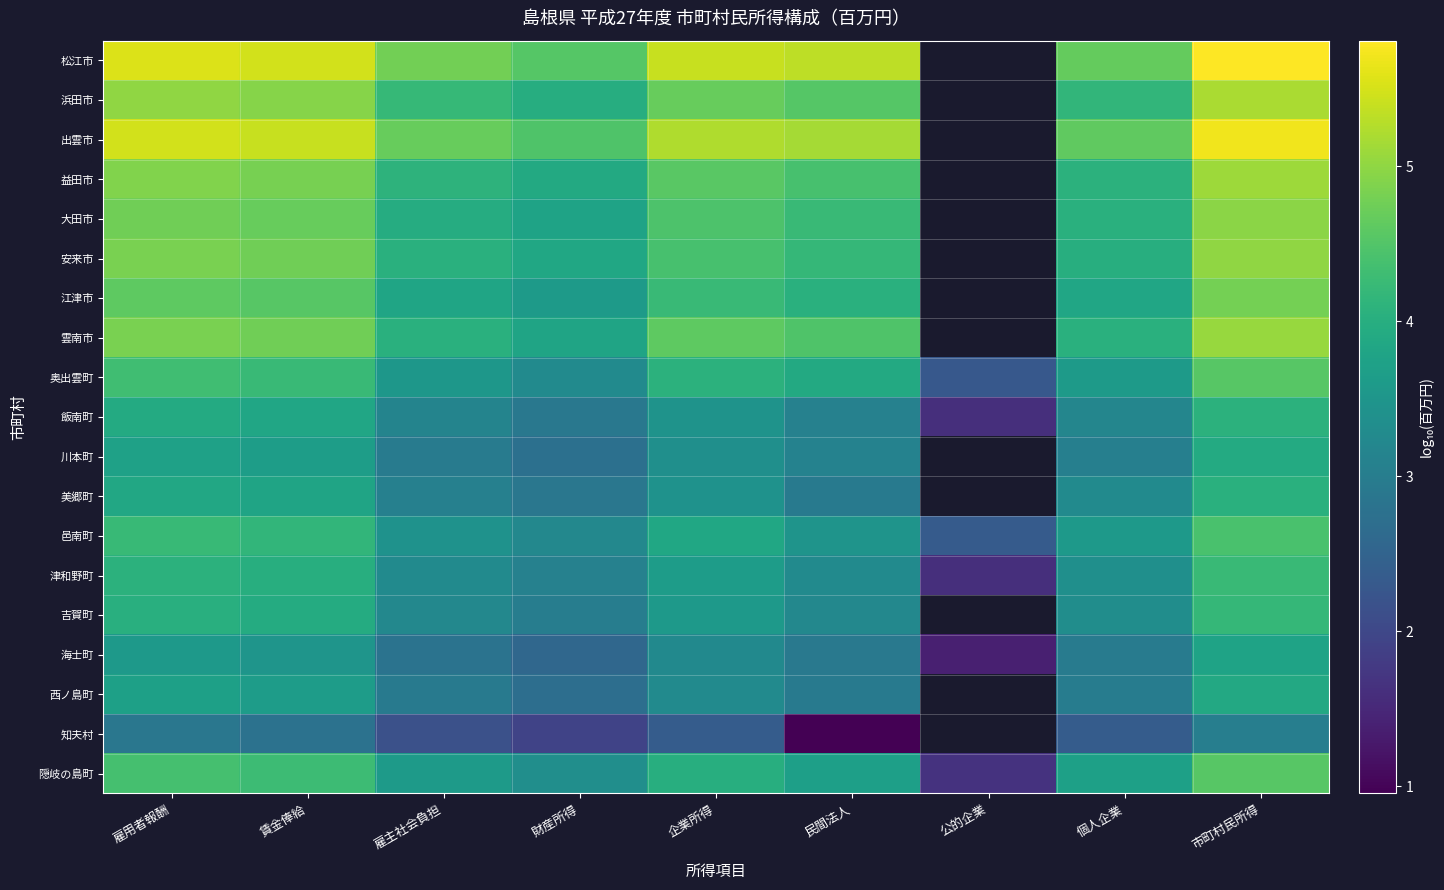

True or false: 邑南町 has a value of 2.2 at 雇主社会負担.

False